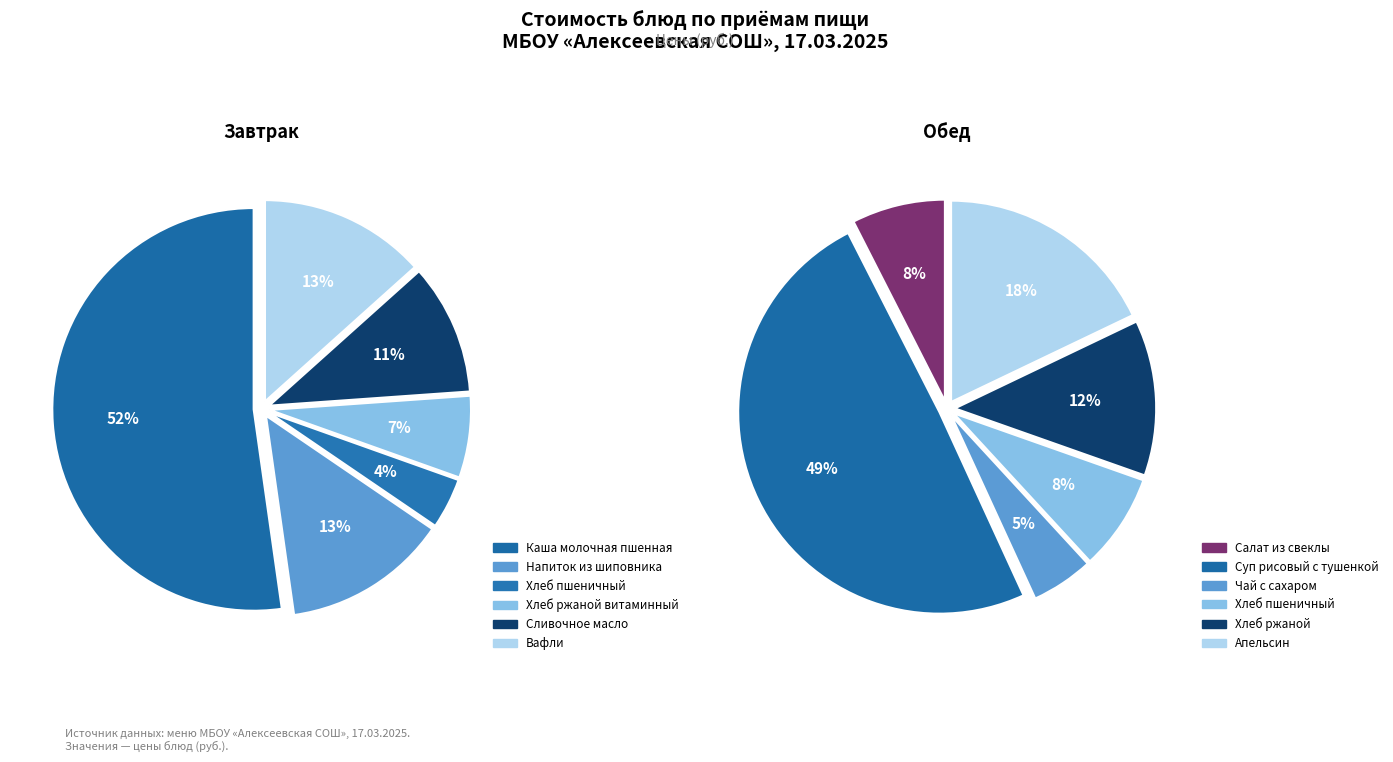

Is there a majority slice in this chart?

Yes